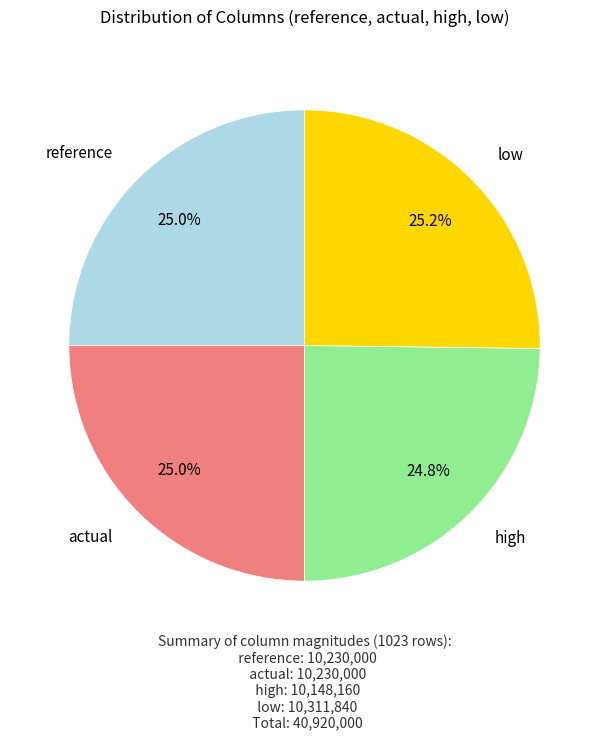

How many segments does this pie chart have?

4